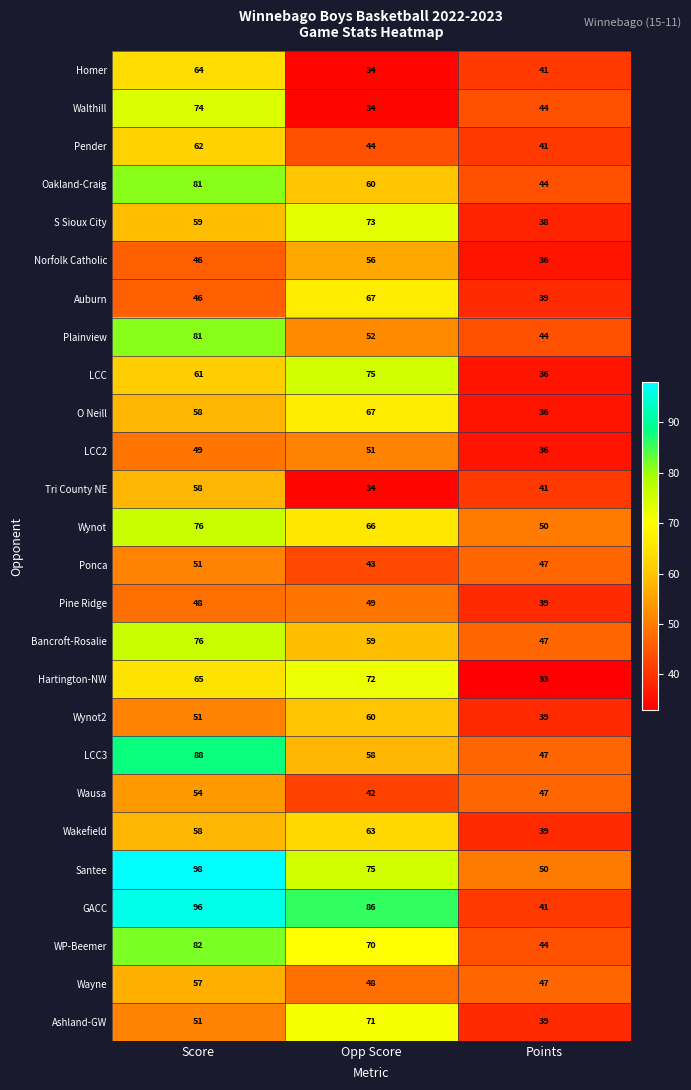

What is the total value across all series at Points?

1085